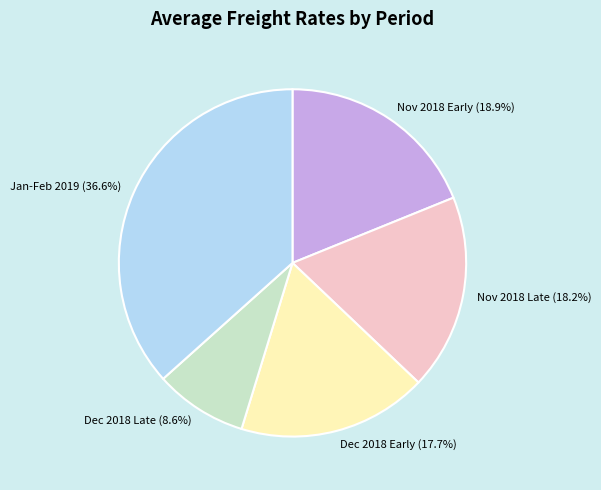

Does any single category account for the majority?

No